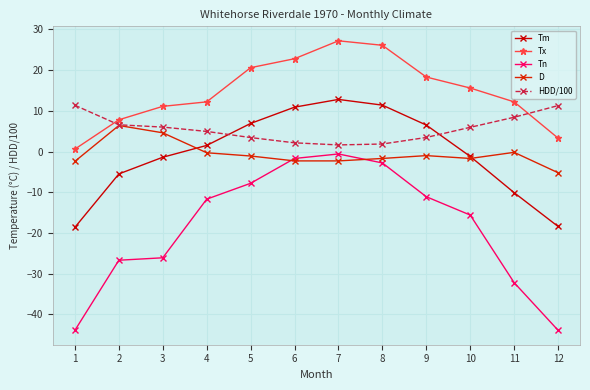

Is this an area chart (filled region under the line)?

No